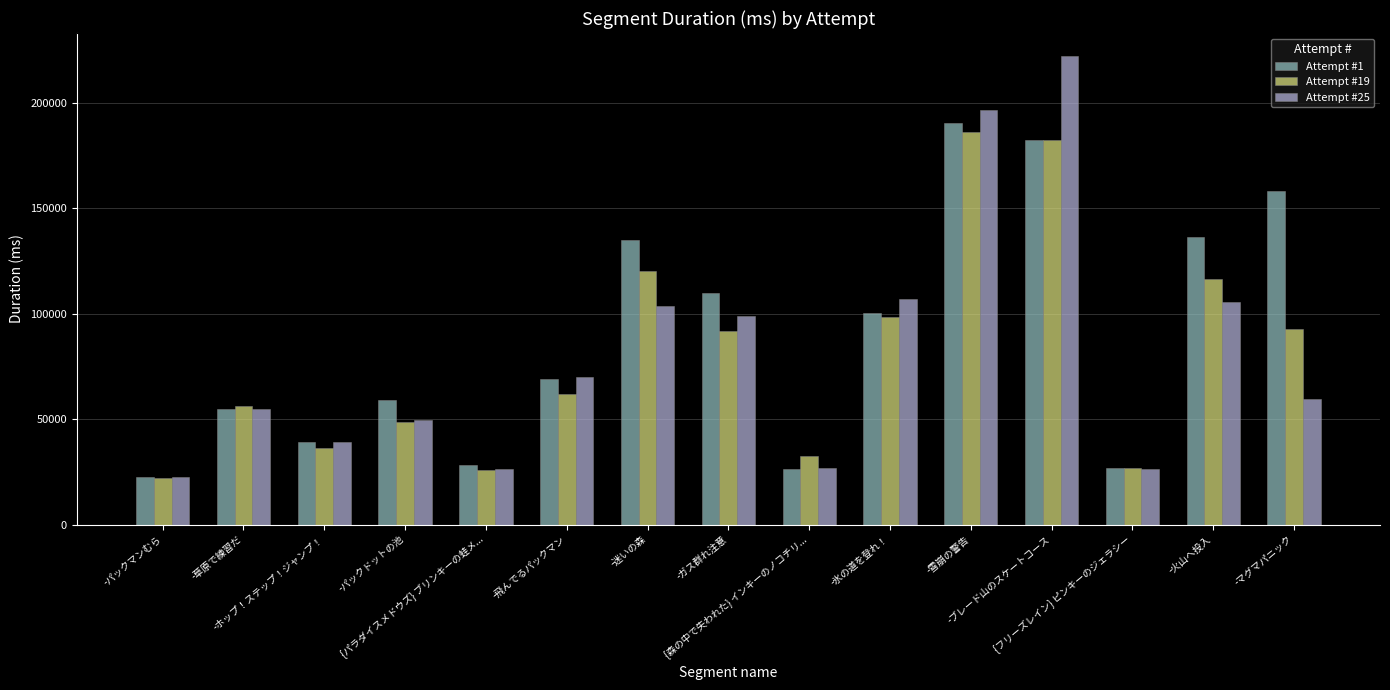

At how many categories does at least one series exceed 197848?

1